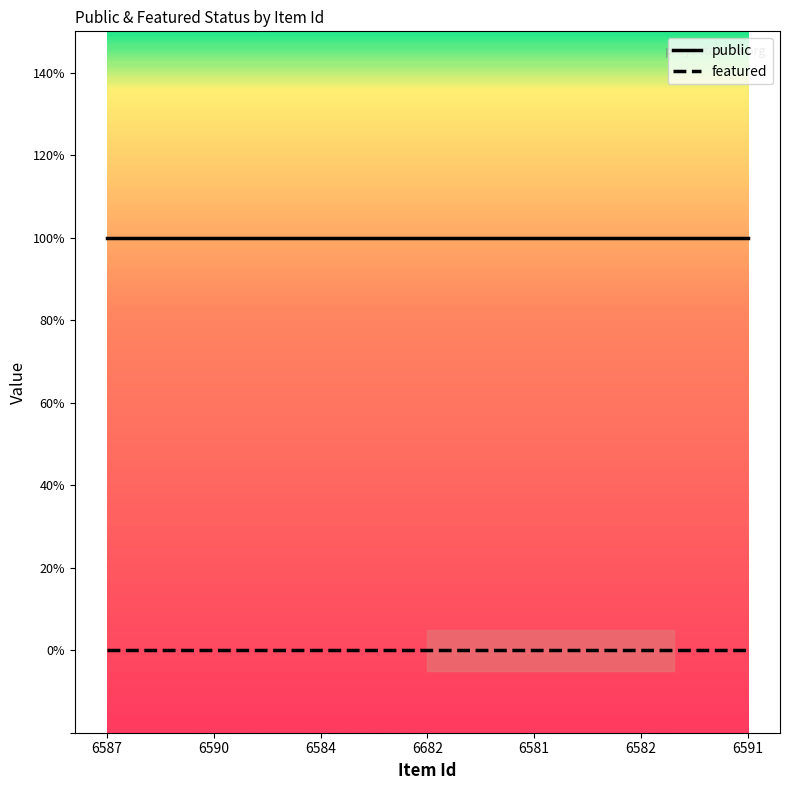

What are all the series names shown in the legend?

public, featured